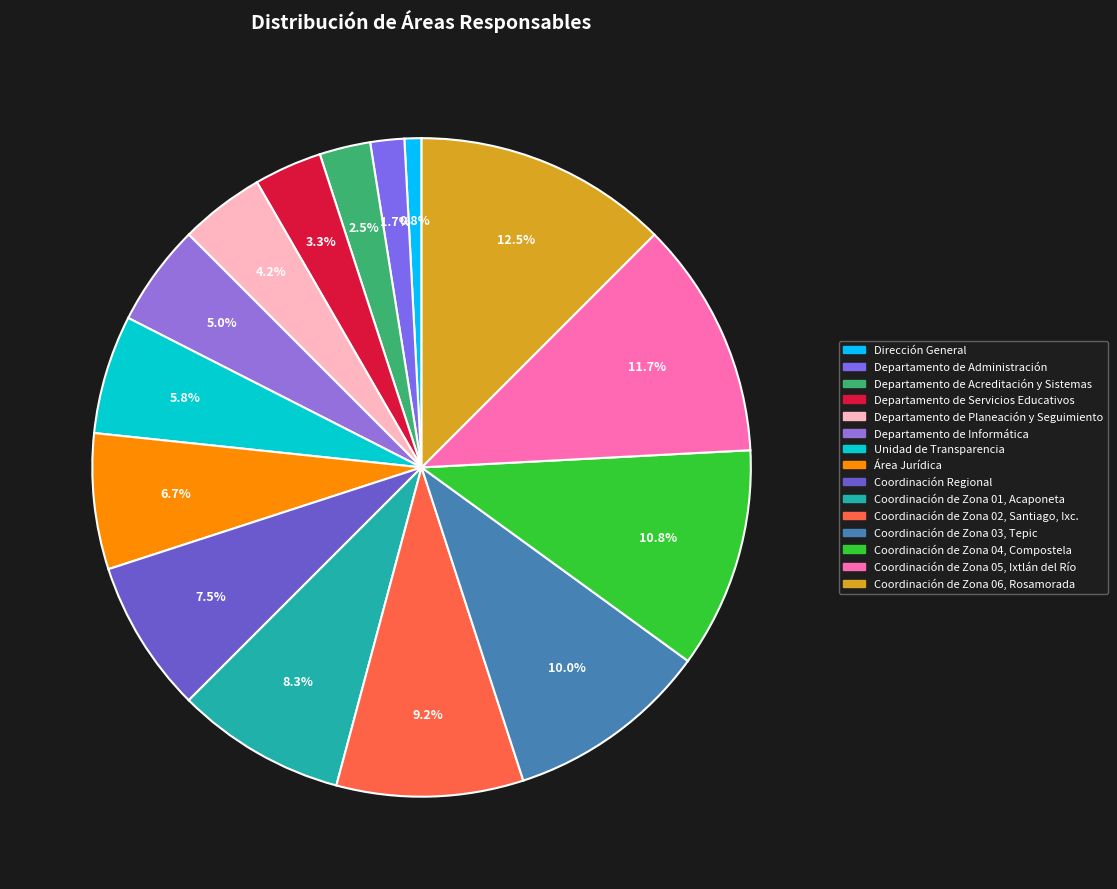

Which category has the biggest portion of the pie?

Coordinación de Zona 06, Rosamorada